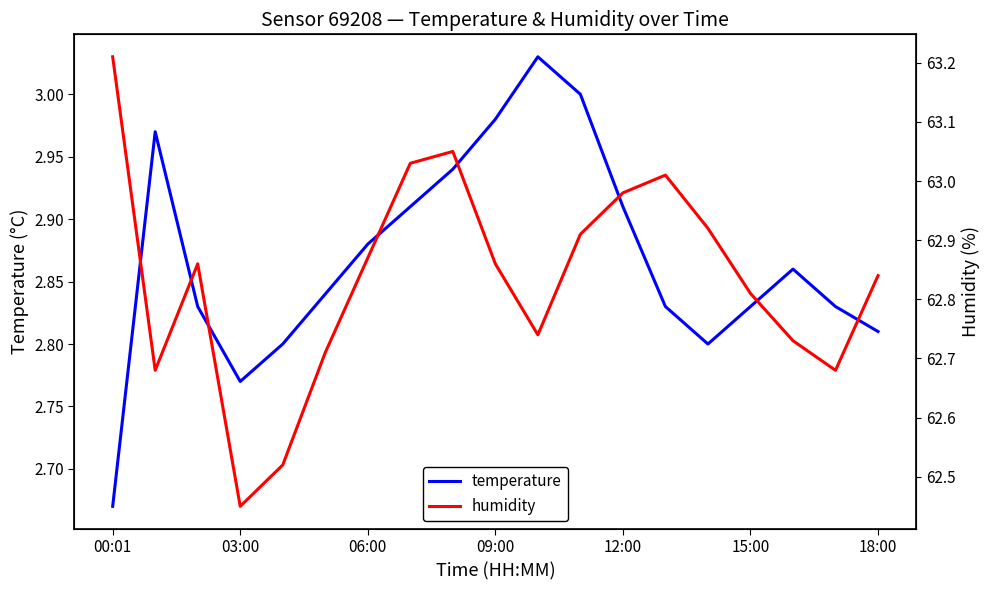

What are all the series names shown in the legend?

temperature, humidity